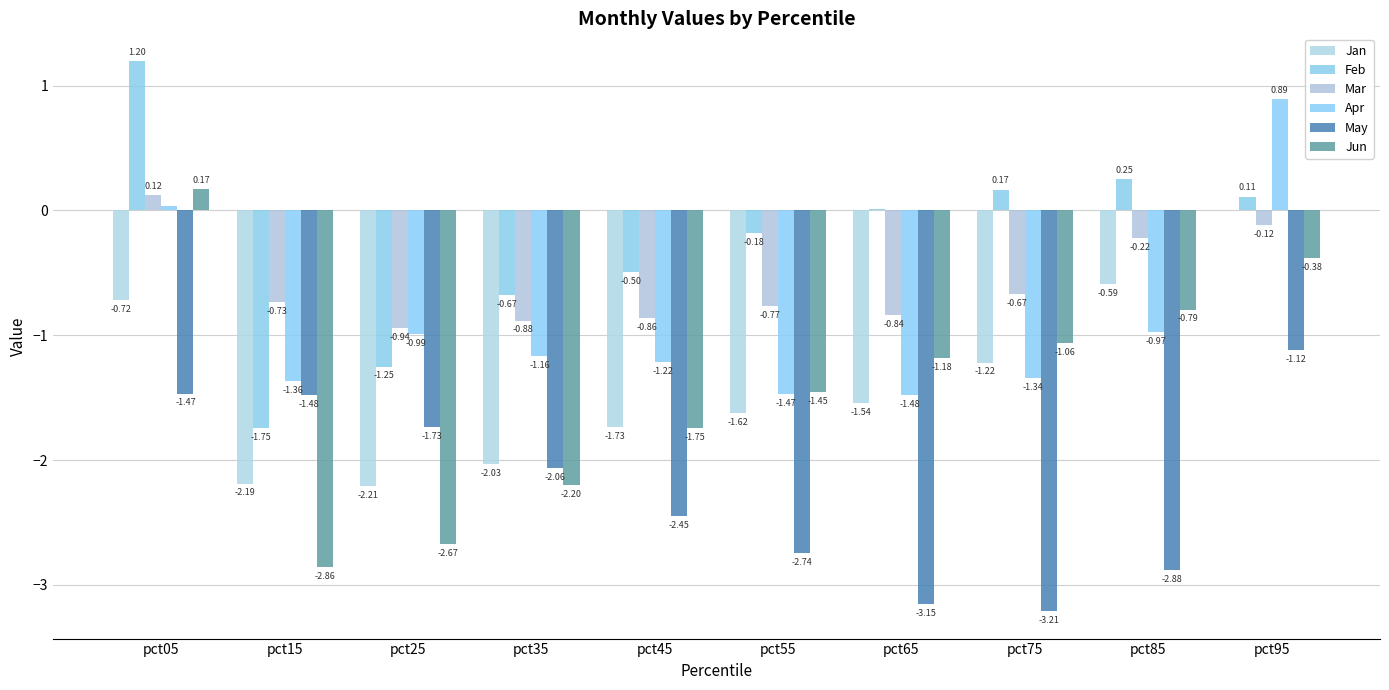

Are the bars horizontal?

No